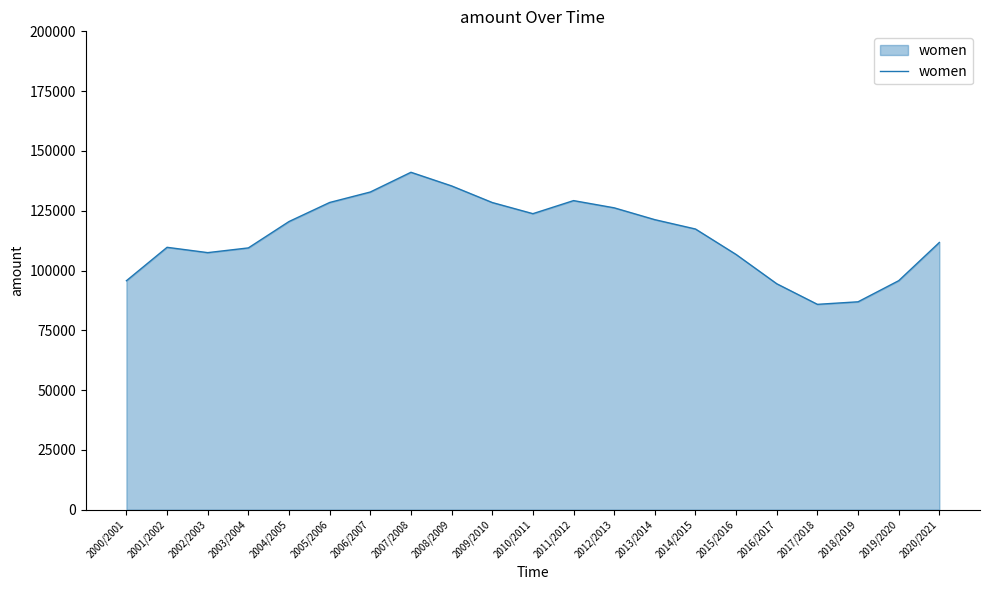

Is it true that the value at 2013/2014 is 192432?

False